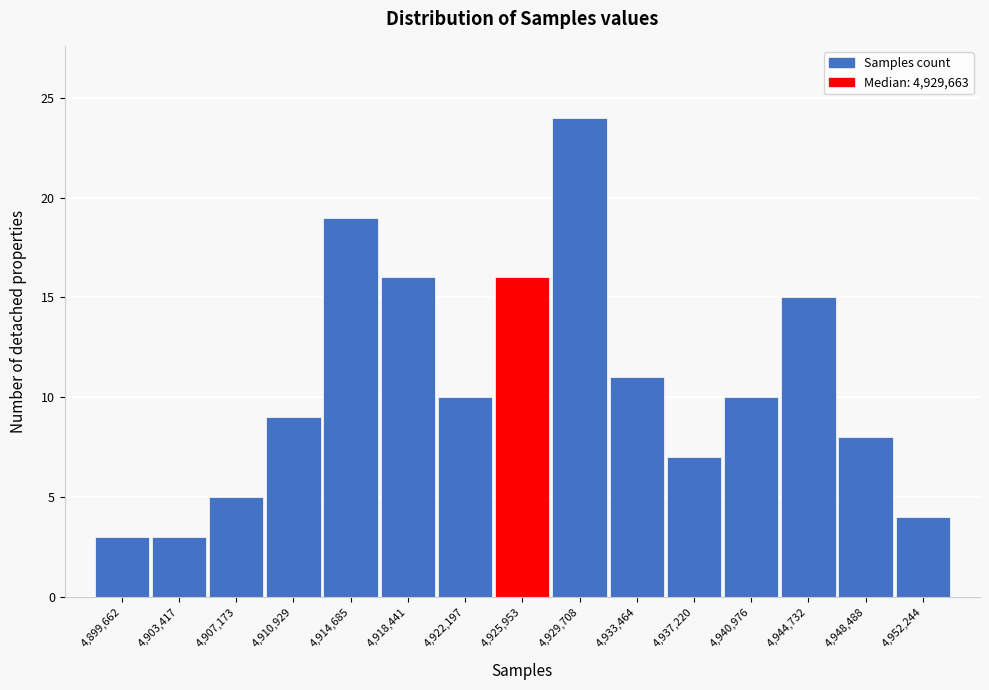

Reading left to right, extract all data points from this chart.

4,899,662=3	4,903,417=3	4,907,173=5	4,910,929=9	4,914,685=19	4,918,441=16	4,922,197=10	4,925,953=16	4,929,708=24	4,933,464=11	4,937,220=7	4,940,976=10	4,944,732=15	4,948,488=8	4,952,244=4